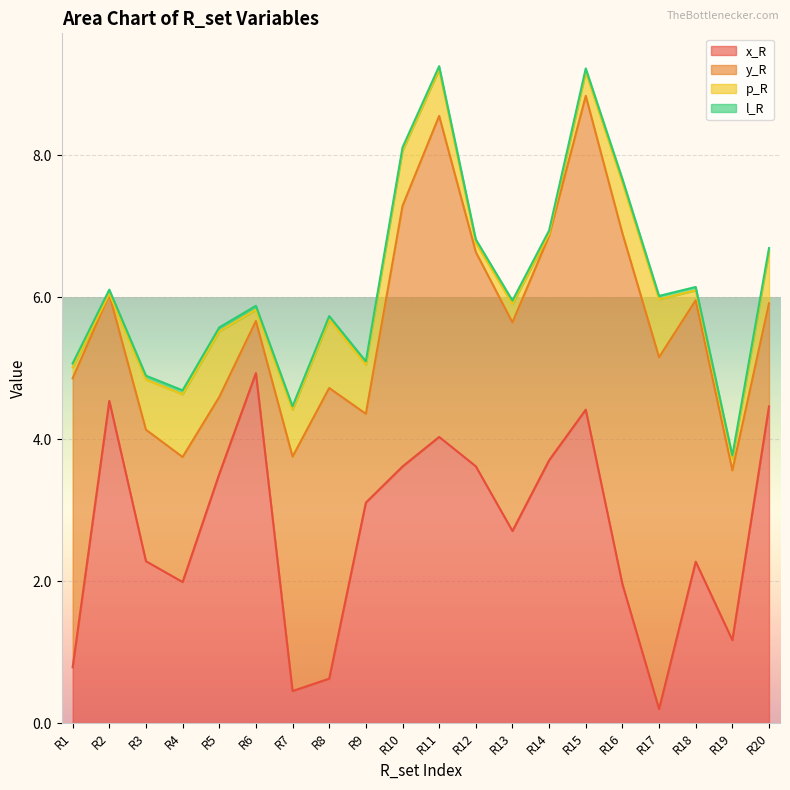

What is the sum of all l_R values?

1.0